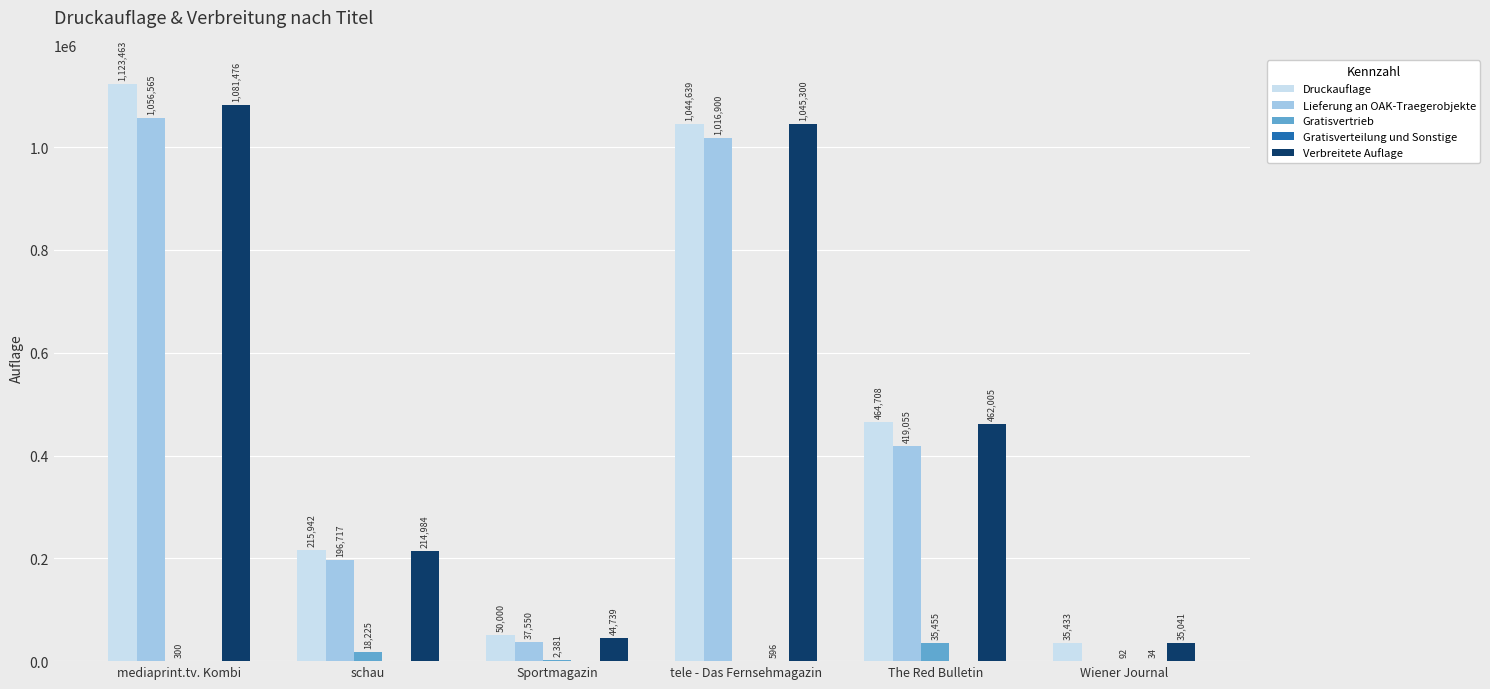

What is the maximum value for Gratisvertrieb?

35455